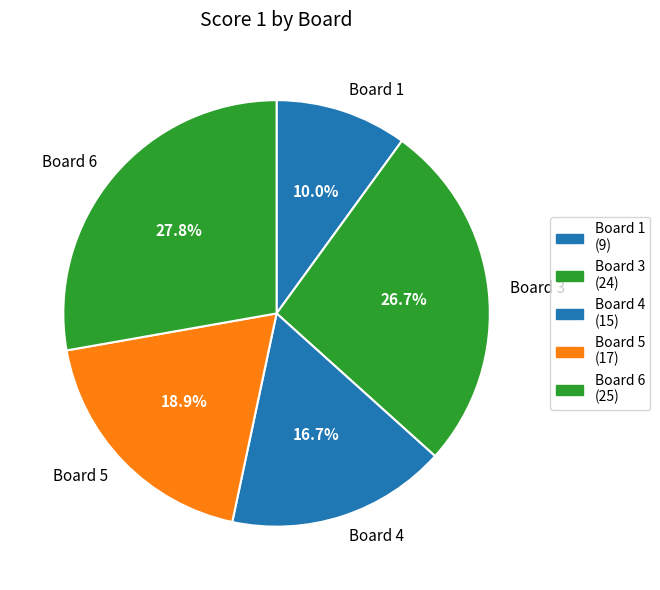

Between Board 5 and Board 4, which is larger?

Board 5